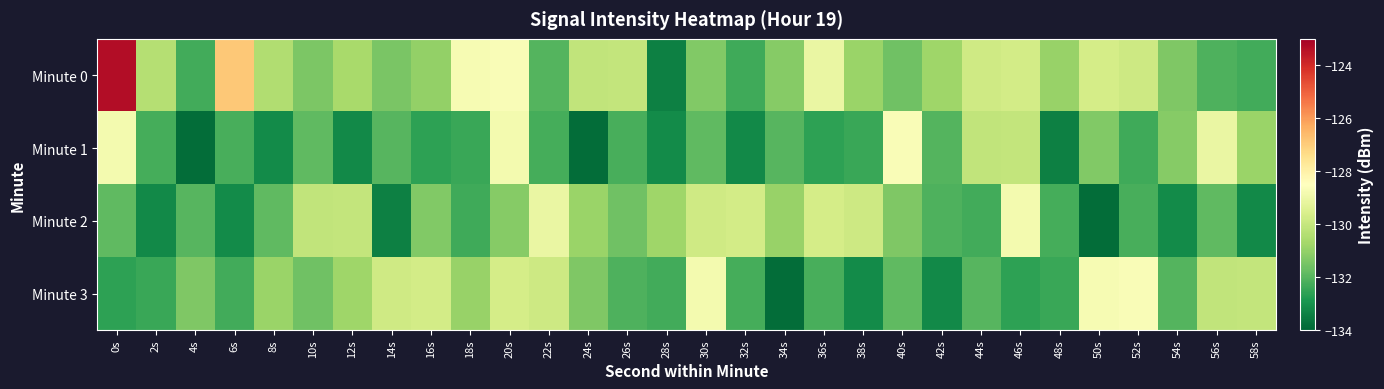

Which has a higher value, 40s or 12s?

12s